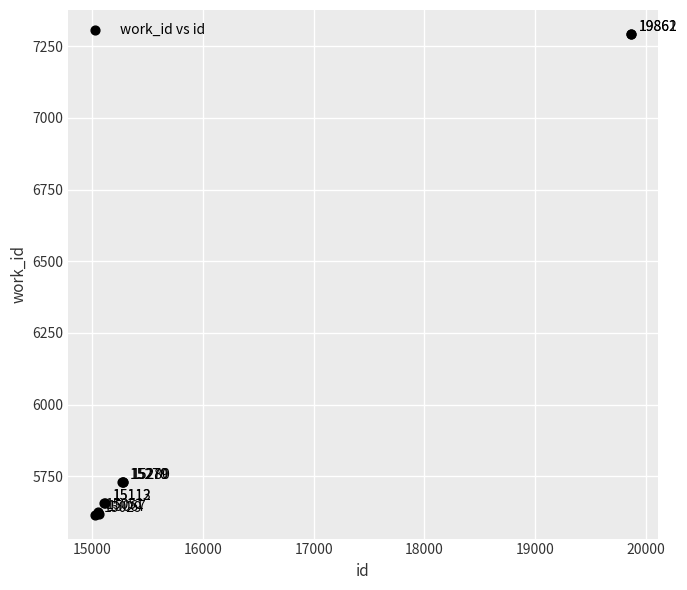

What Y value in the scatter plot is closest to 6454?

5730